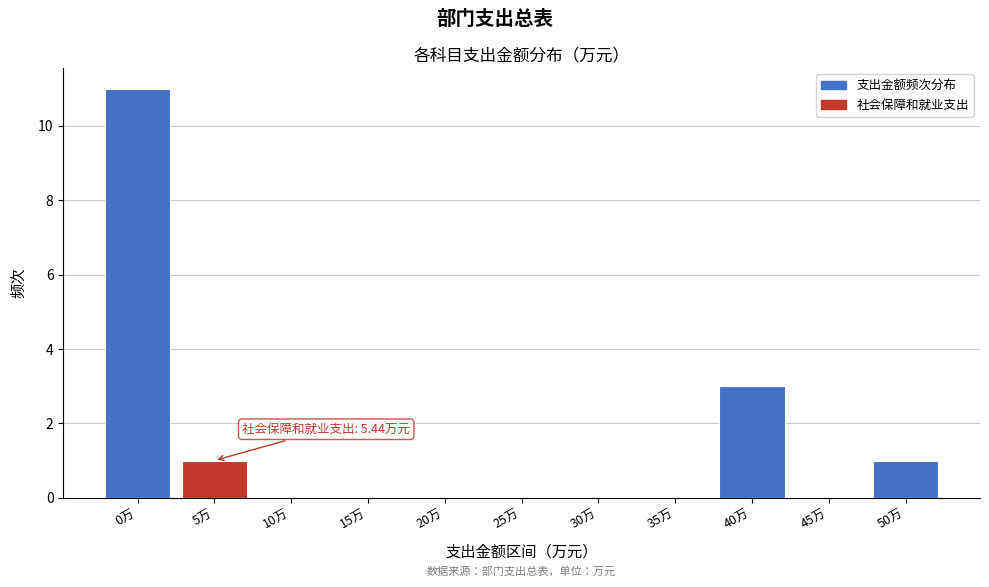

Reading left to right, list all the values displayed in this chart.

0万=11	5万=1	10万=0	15万=0	20万=0	25万=0	30万=0	35万=0	40万=3	45万=0	50万=1